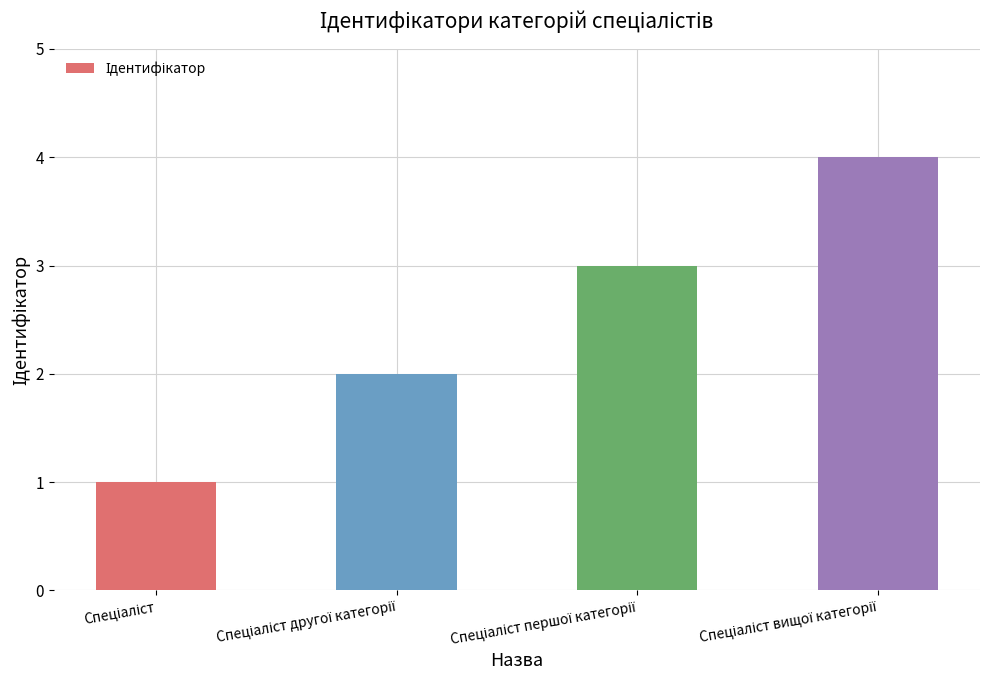

Does the chart contain any negative values?

No